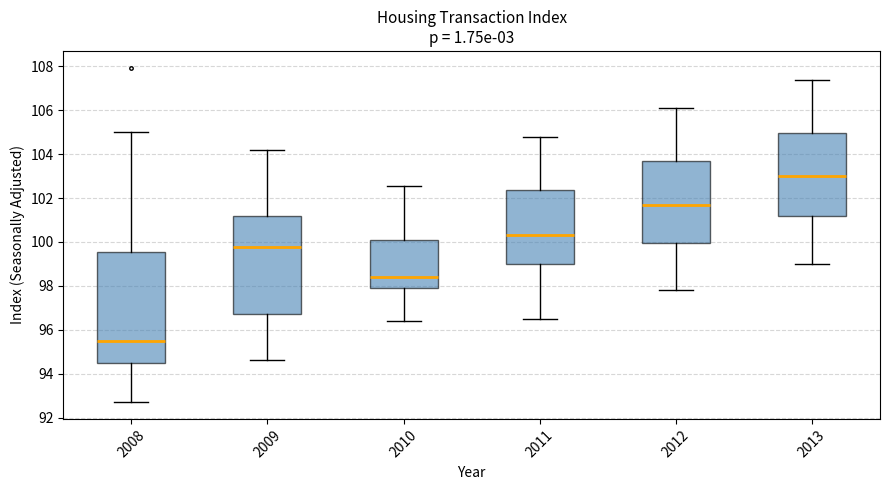

Reading left to right, transcribe this box plot: for each box, give where its median line is, the range the box spans, and where its two whiskers end, as read against the y-axis. The values are not printed on the chart, so give them approximately, as read against the axis.

2008: median 95.4, box 94.6 to 99.6, whiskers 92.8 to 105.0
2009: median 99.8, box 96.8 to 101.2, whiskers 94.6 to 104.2
2010: median 98.4, box 97.8 to 100.2, whiskers 96.4 to 102.6
2011: median 100.4, box 99.0 to 102.4, whiskers 96.6 to 104.8
2012: median 101.8, box 100.0 to 103.6, whiskers 97.8 to 106.2
2013: median 103.0, box 101.2 to 105.0, whiskers 99.0 to 107.4